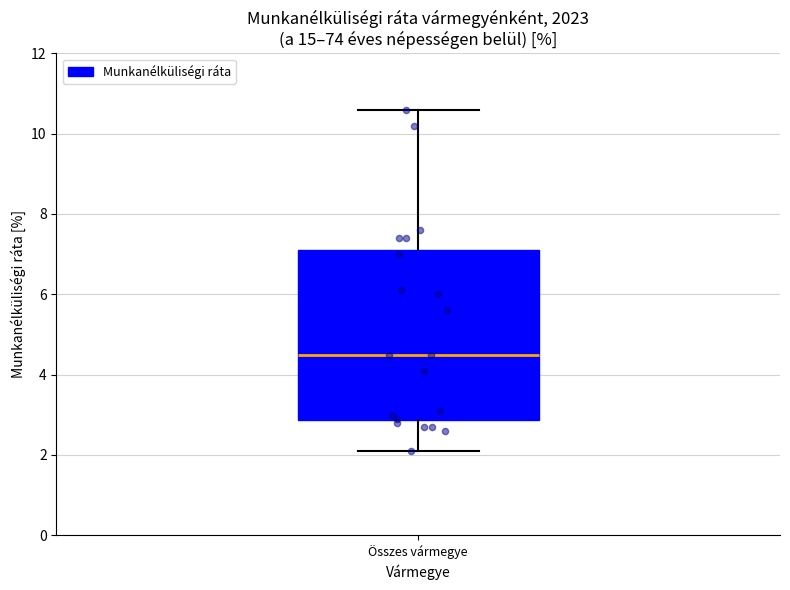

Where does the median line of the box for Összes vármegye sit on the y-axis? The values are not printed on the chart, so give them approximately, as read against the axis.

4.6